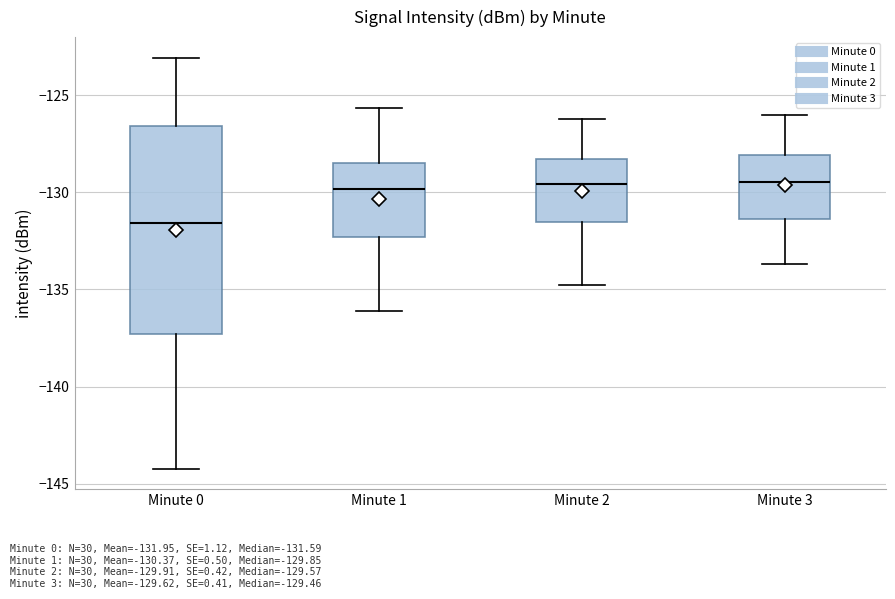

Where is the upper edge of the box for Minute 3 on the y-axis? The values are not printed on the chart, so give them approximately, as read against the axis.

-128.0